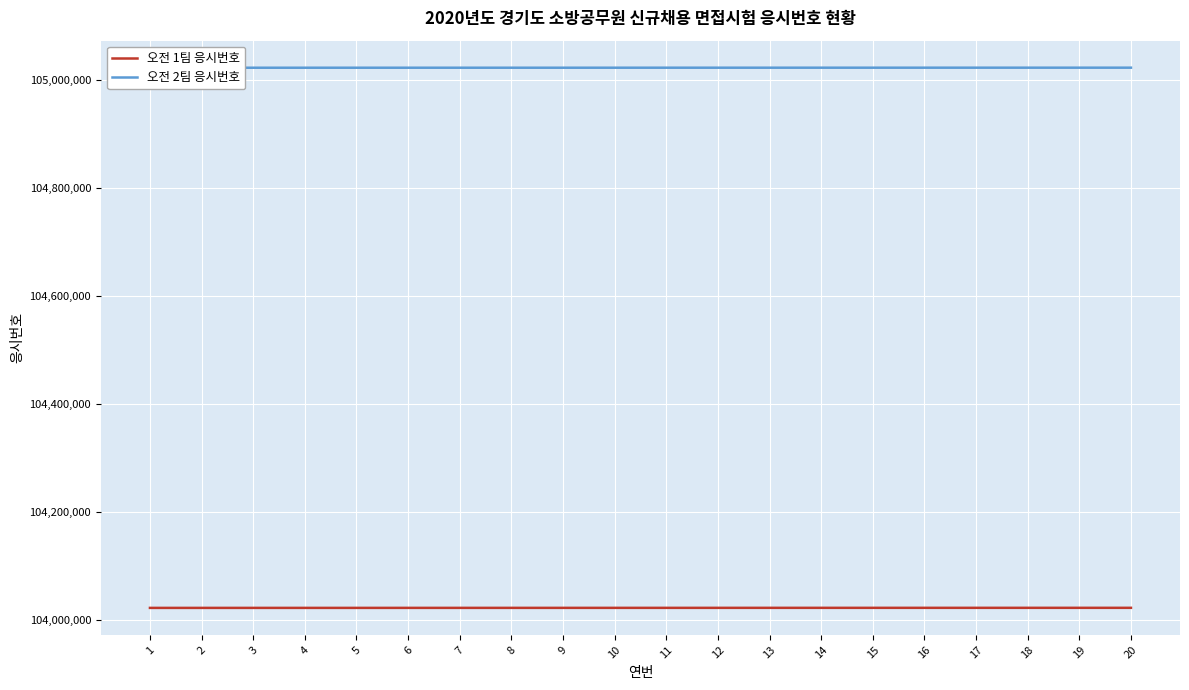

What is the difference between the maximum and second lowest values in the 오전 2팀 응시번호 series?

100